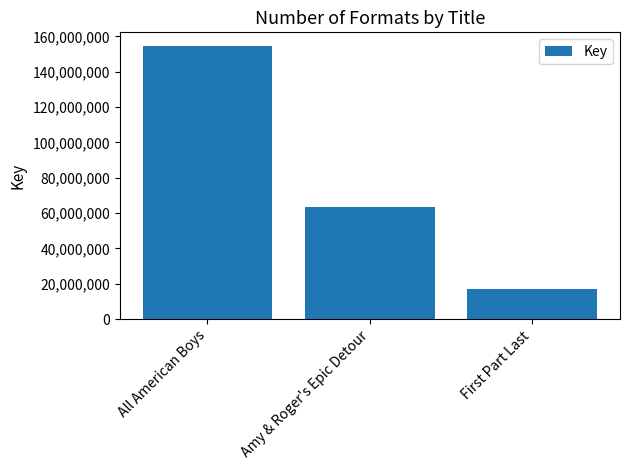

What is the average value?

78350603